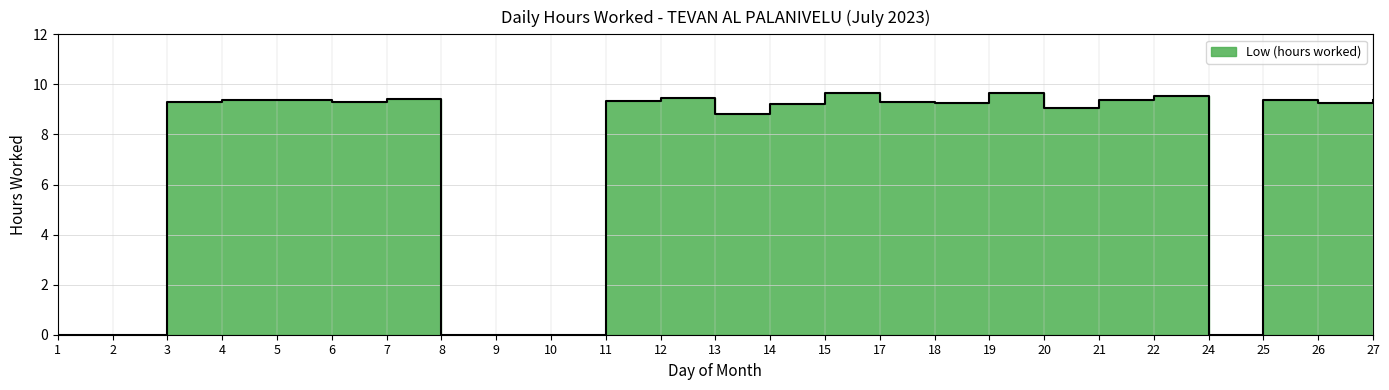

Reading left to right, transcribe all the data shown in this chart.

0.0	0.0	9.3	9.4	9.4	9.3	9.4	0.0	0.0	0.0	9.3	9.5	8.8	9.2	9.7	9.3	9.3	9.6	9.1	9.4	9.5	0.0	9.4	9.3	9.4